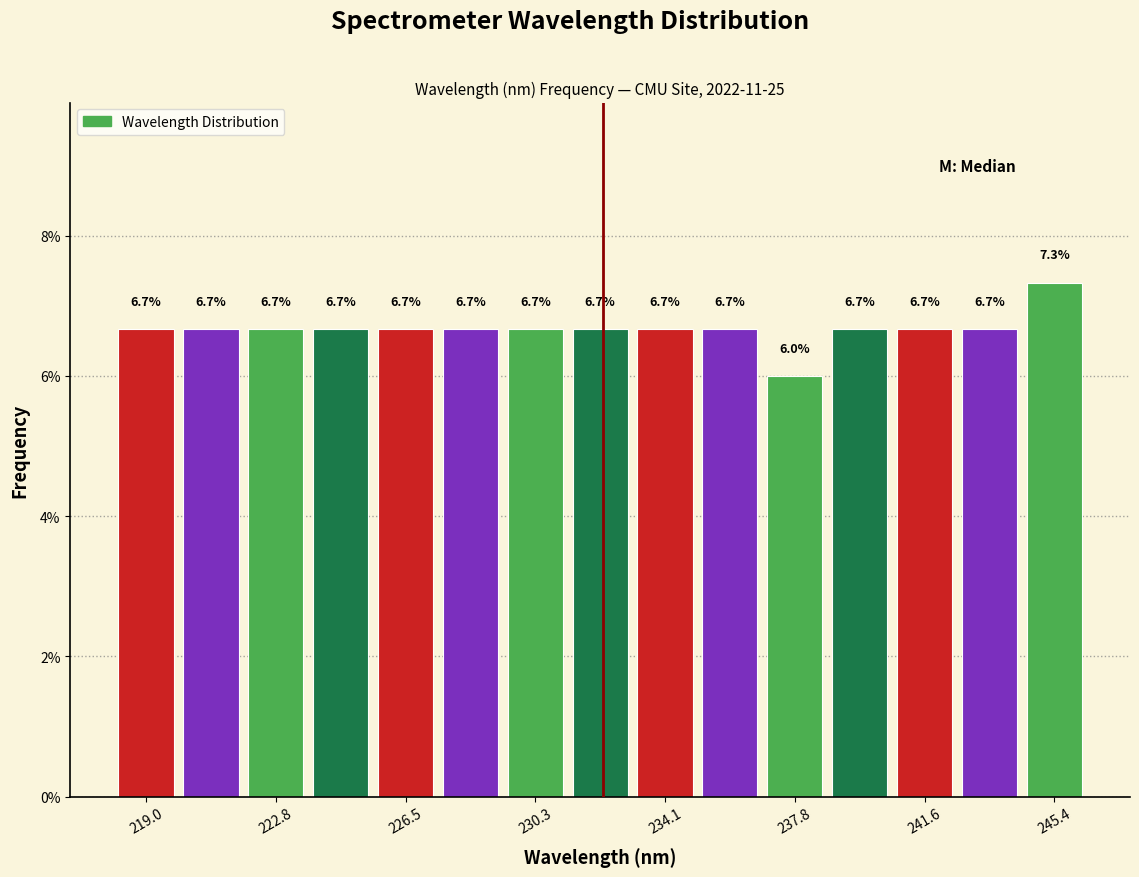

Read against the x-axis, roughly where is the centre of the tallest bar?

245.5